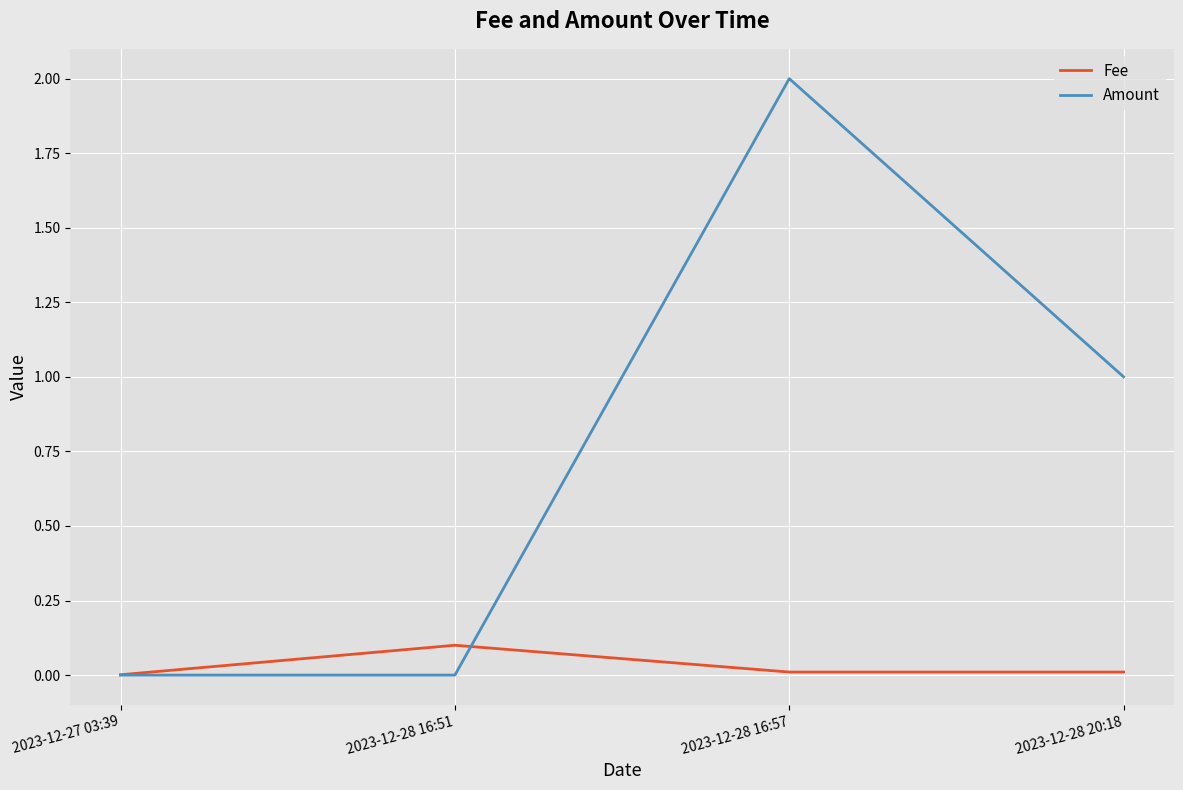

What is the difference between the maximum and minimum values in the Fee series?

0.1